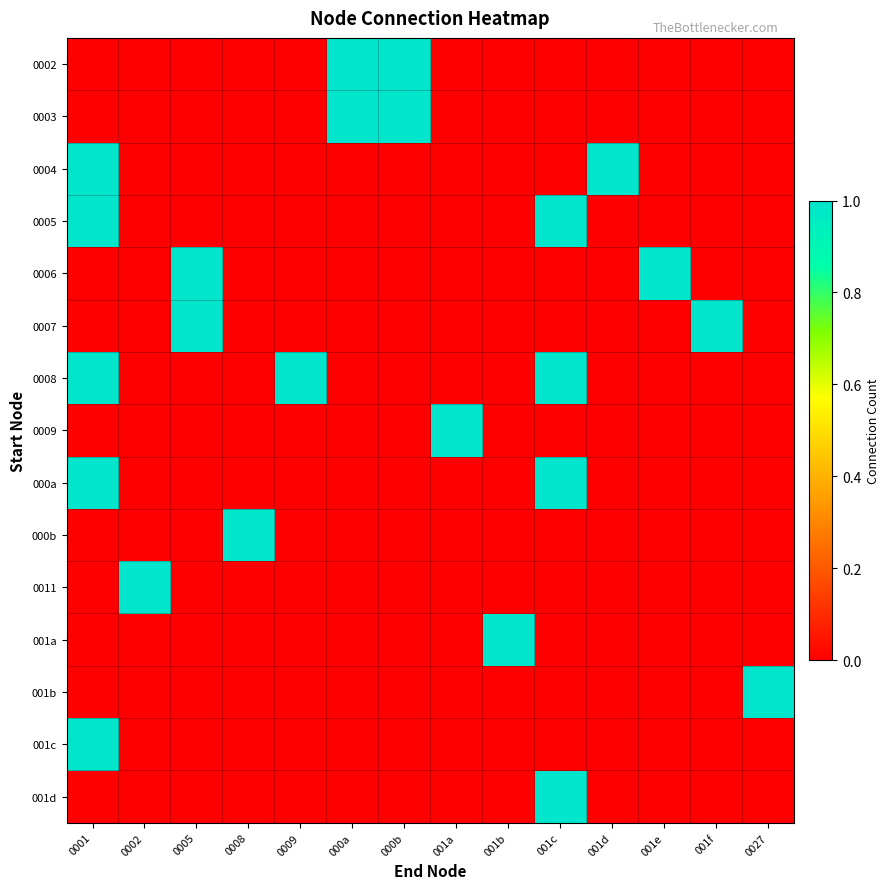

Reading left to right, what are all the values shown in this chart?

0002: 0001=0	0002=0	0005=0	0008=0	0009=0	000a=1	000b=1	001a=0	001b=0	001c=0	001d=0	001e=0	001f=0	0027=0
0003: 0001=0	0002=0	0005=0	0008=0	0009=0	000a=1	000b=1	001a=0	001b=0	001c=0	001d=0	001e=0	001f=0	0027=0
0004: 0001=1	0002=0	0005=0	0008=0	0009=0	000a=0	000b=0	001a=0	001b=0	001c=0	001d=1	001e=0	001f=0	0027=0
0005: 0001=1	0002=0	0005=0	0008=0	0009=0	000a=0	000b=0	001a=0	001b=0	001c=1	001d=0	001e=0	001f=0	0027=0
0006: 0001=0	0002=0	0005=1	0008=0	0009=0	000a=0	000b=0	001a=0	001b=0	001c=0	001d=0	001e=1	001f=0	0027=0
0007: 0001=0	0002=0	0005=1	0008=0	0009=0	000a=0	000b=0	001a=0	001b=0	001c=0	001d=0	001e=0	001f=1	0027=0
0008: 0001=1	0002=0	0005=0	0008=0	0009=1	000a=0	000b=0	001a=0	001b=0	001c=1	001d=0	001e=0	001f=0	0027=0
0009: 0001=0	0002=0	0005=0	0008=0	0009=0	000a=0	000b=0	001a=1	001b=0	001c=0	001d=0	001e=0	001f=0	0027=0
000a: 0001=1	0002=0	0005=0	0008=0	0009=0	000a=0	000b=0	001a=0	001b=0	001c=1	001d=0	001e=0	001f=0	0027=0
000b: 0001=0	0002=0	0005=0	0008=1	0009=0	000a=0	000b=0	001a=0	001b=0	001c=0	001d=0	001e=0	001f=0	0027=0
0011: 0001=0	0002=1	0005=0	0008=0	0009=0	000a=0	000b=0	001a=0	001b=0	001c=0	001d=0	001e=0	001f=0	0027=0
001a: 0001=0	0002=0	0005=0	0008=0	0009=0	000a=0	000b=0	001a=0	001b=1	001c=0	001d=0	001e=0	001f=0	0027=0
001b: 0001=0	0002=0	0005=0	0008=0	0009=0	000a=0	000b=0	001a=0	001b=0	001c=0	001d=0	001e=0	001f=0	0027=1
001c: 0001=1	0002=0	0005=0	0008=0	0009=0	000a=0	000b=0	001a=0	001b=0	001c=0	001d=0	001e=0	001f=0	0027=0
001d: 0001=0	0002=0	0005=0	0008=0	0009=0	000a=0	000b=0	001a=0	001b=0	001c=1	001d=0	001e=0	001f=0	0027=0